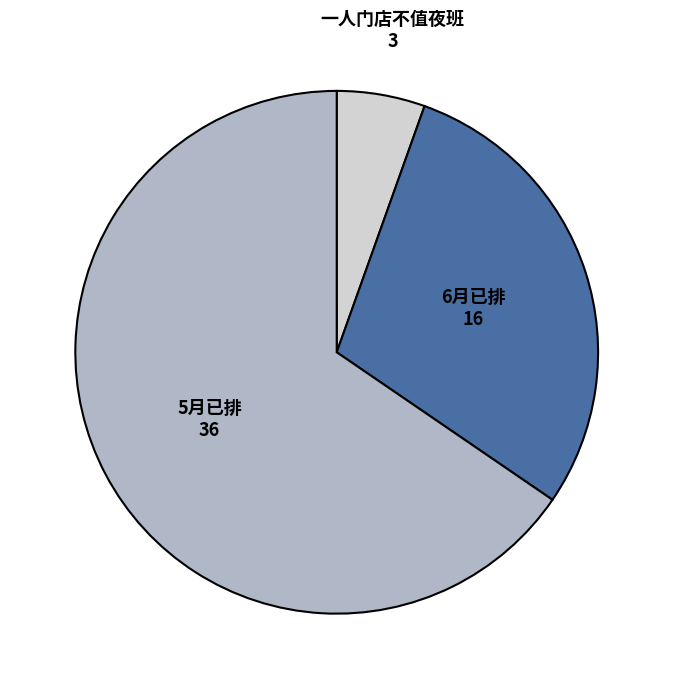

Which slice is the largest?

5月已排